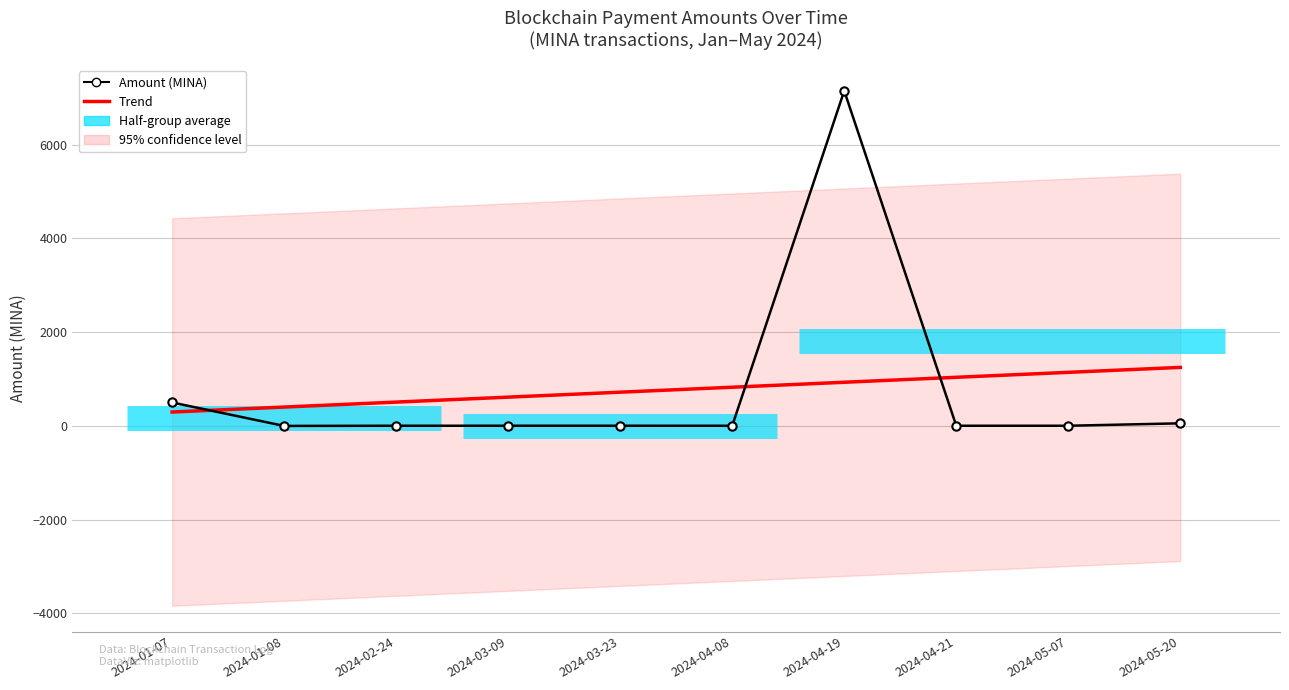

What is the difference between the maximum and minimum values in the Trend series?

952.1